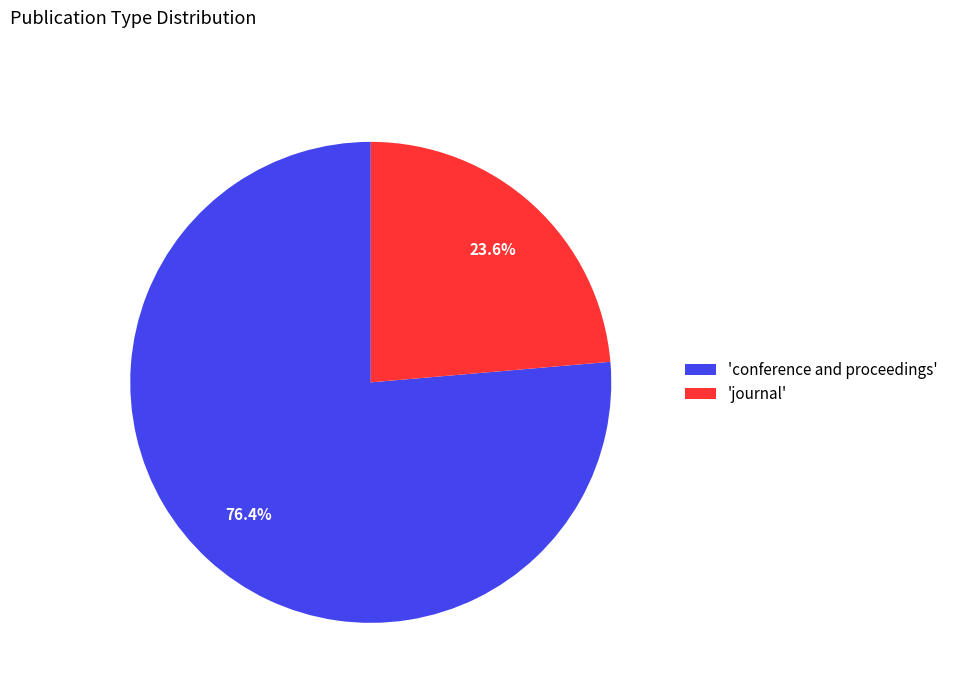

Count the number of slices in the pie.

2